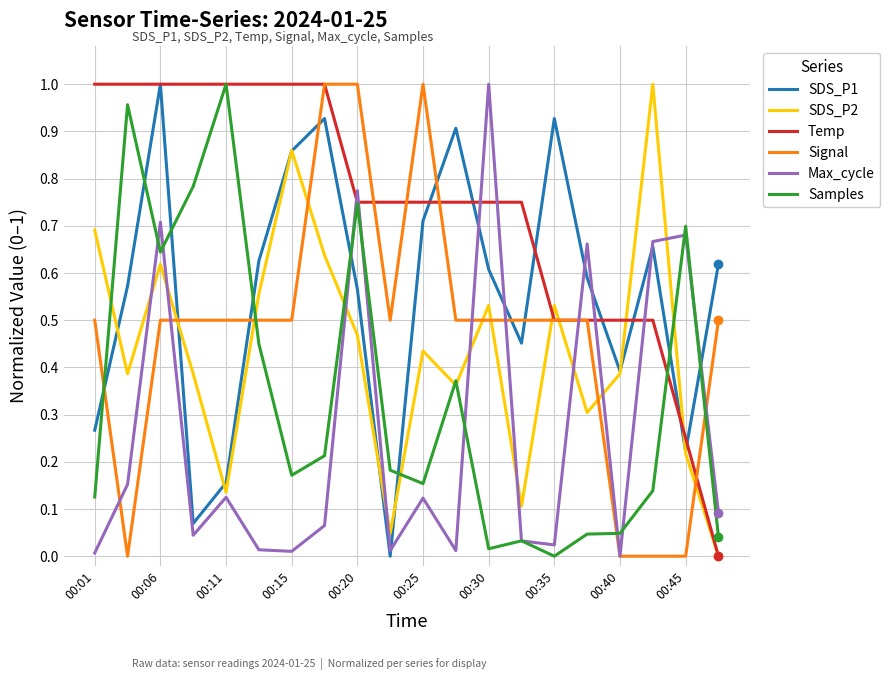

How many positive values does the Temp series have?

19